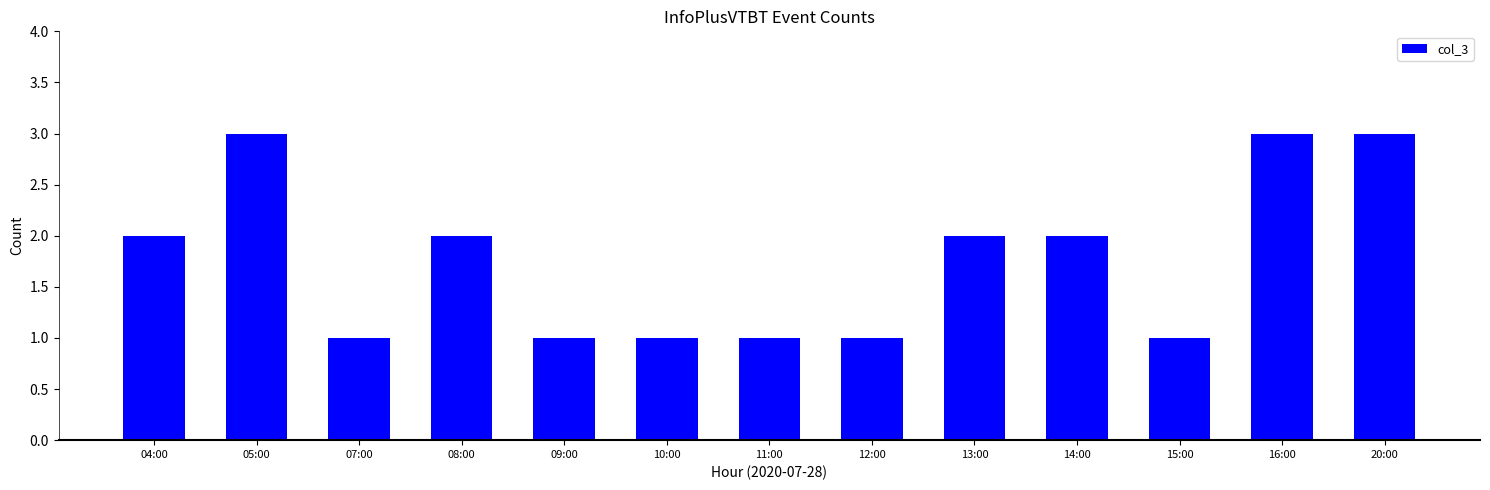

True or false: the data shows 1 at 11:00.

True